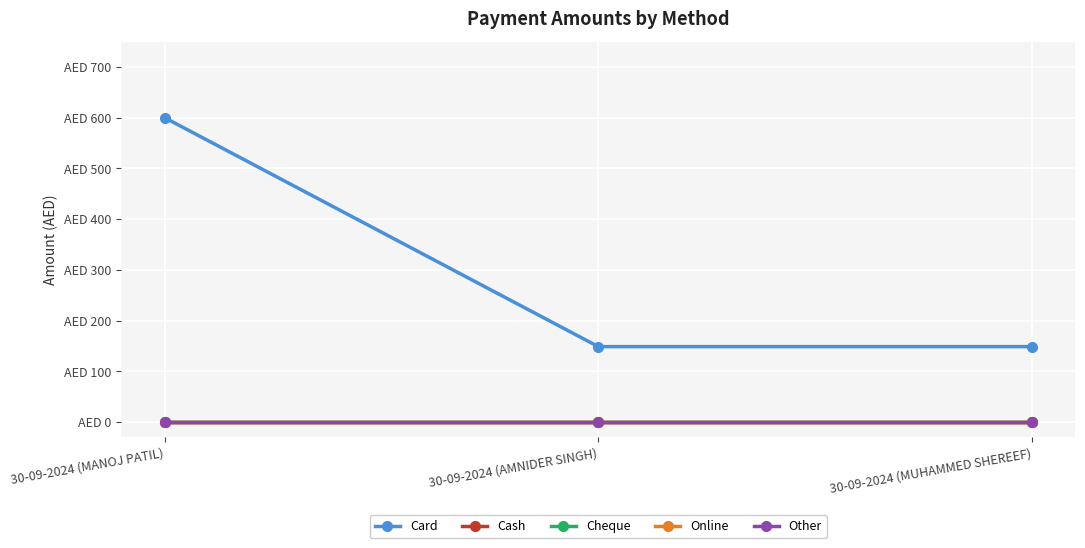

Which category has the lowest value across all series?

30-09-2024 (MANOJ PATIL)